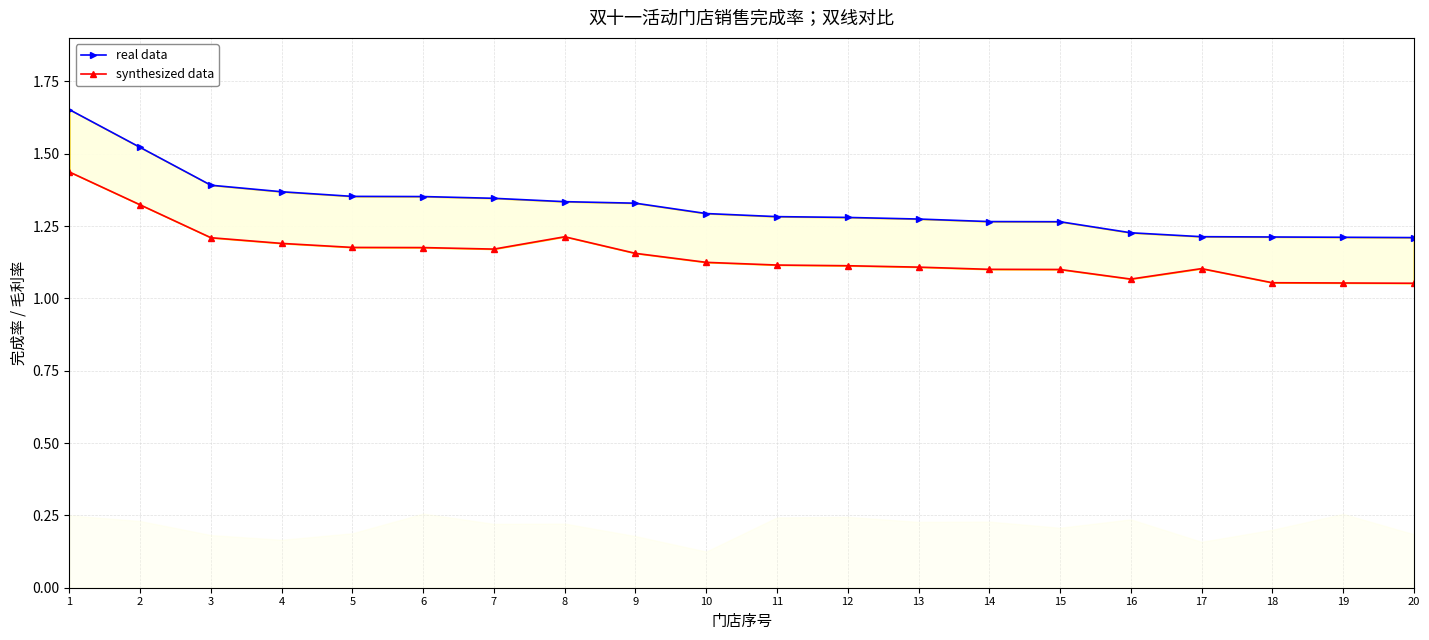

What is the average value of the real data series?

1.3